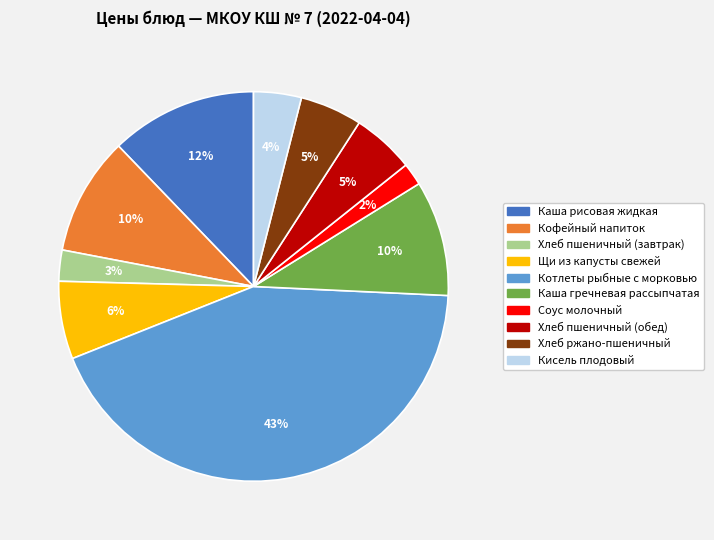

To the nearest percent, what is the difference between the Хлеб ржано-пшеничный and Каша рисовая жидкая slice percentages?

7%